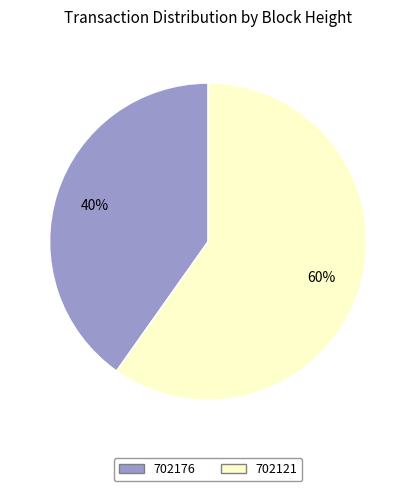

Rank the categories by value from highest to lowest.

702121, 702176